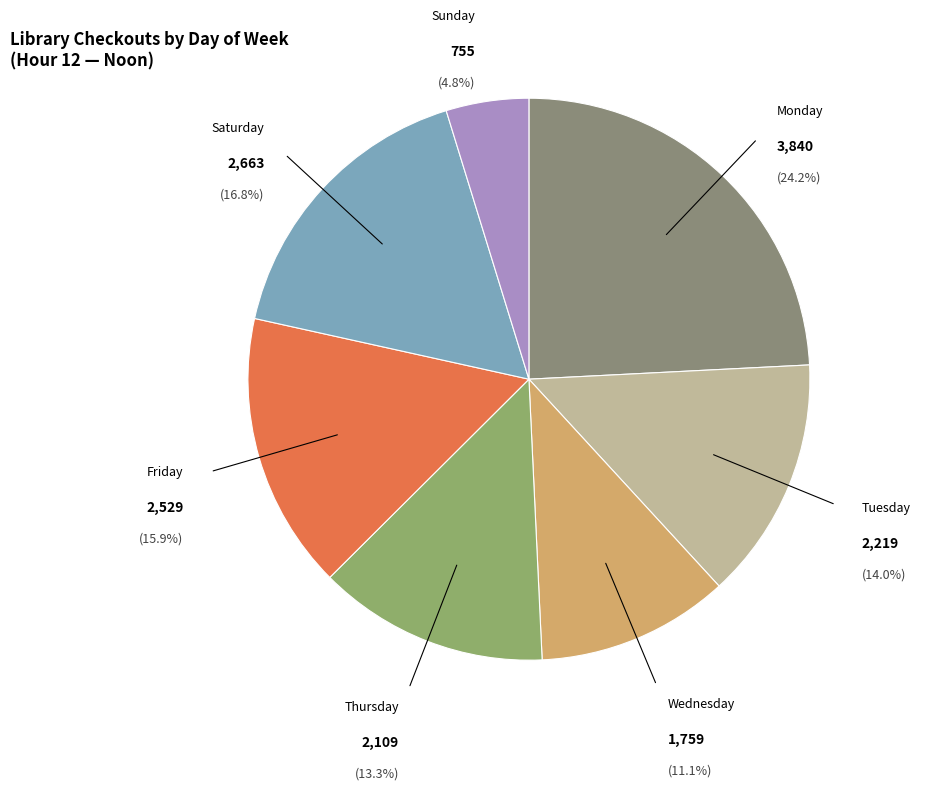

What percentage is the Monday slice, to the nearest percent?

24%